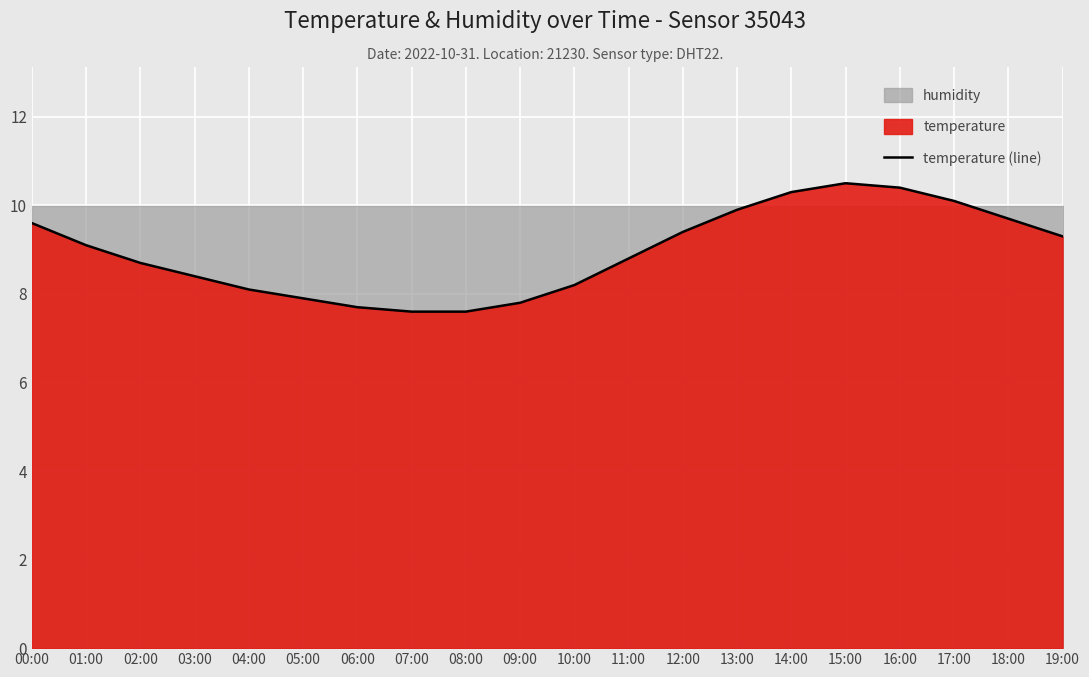

The chart shows a value of 2.1 at 04:00. True or false?

False